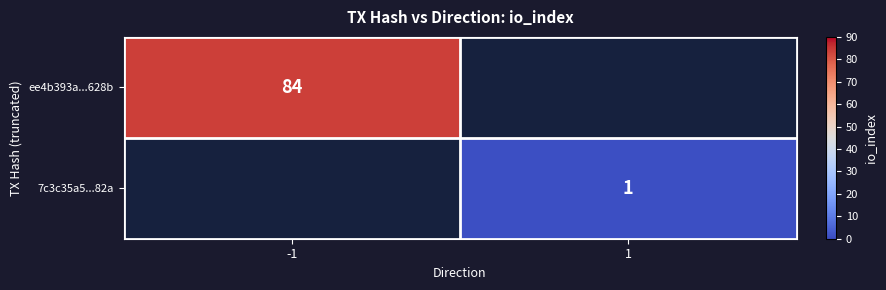

Is the value of 7c3c35a5...82a at 1 greater than the value of ee4b393a...628b at -1?

No